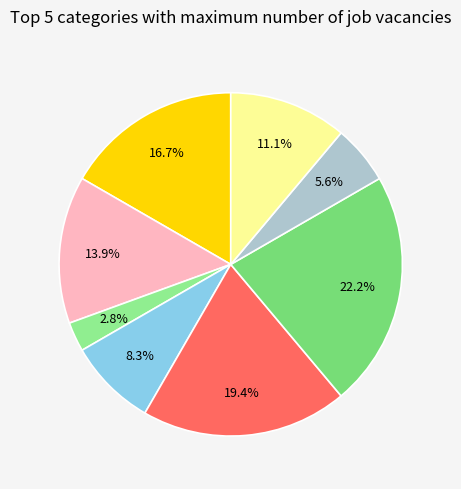

Count the number of slices in the pie.

8